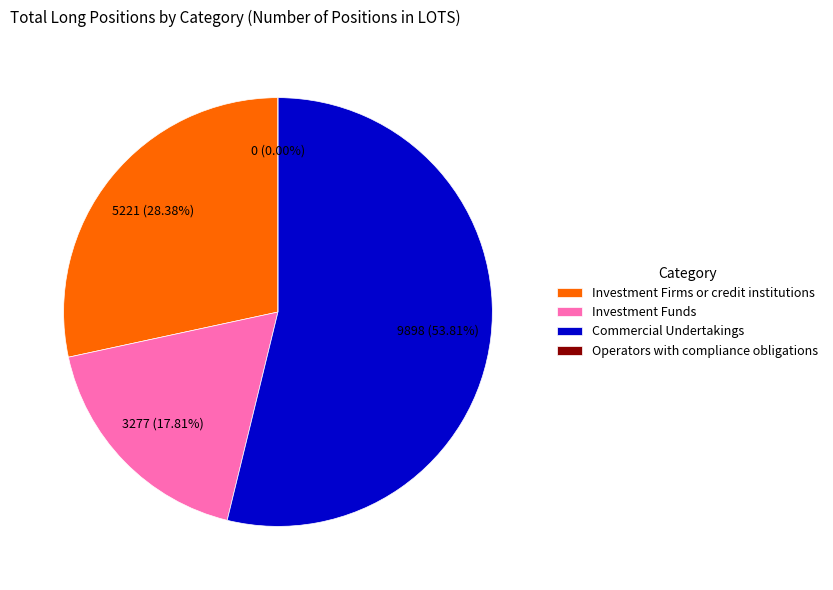

What percentage is the Commercial Undertakings slice, to the nearest percent?

54%